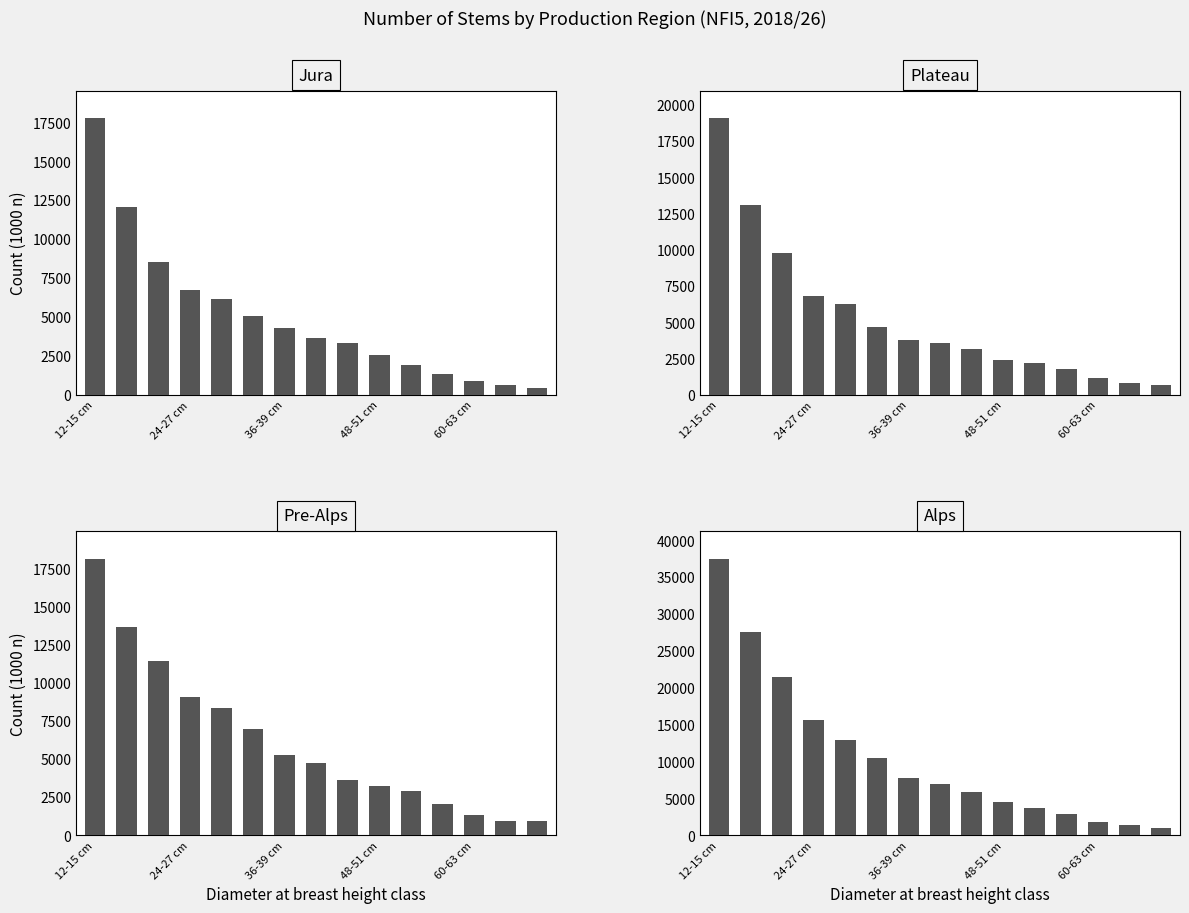

Reading right to left, extract all data points from this chart.

Jura: 425	625	843	1349	1891	2548	3292	3630	4305	5022	6121	6690	8495	12018	17737
Plateau: 668	832	1135	1795	2163	2394	3126	3579	3764	4695	6237	6821	9754	13042	19046
Pre-Alps: 944	924	1289	2067	2880	3214	3581	4703	5249	6920	8318	9058	11410	13622	18095
Alps: 957	1390	1787	2886	3741	4481	5825	6877	7743	10432	12914	15549	21493	27471	37446